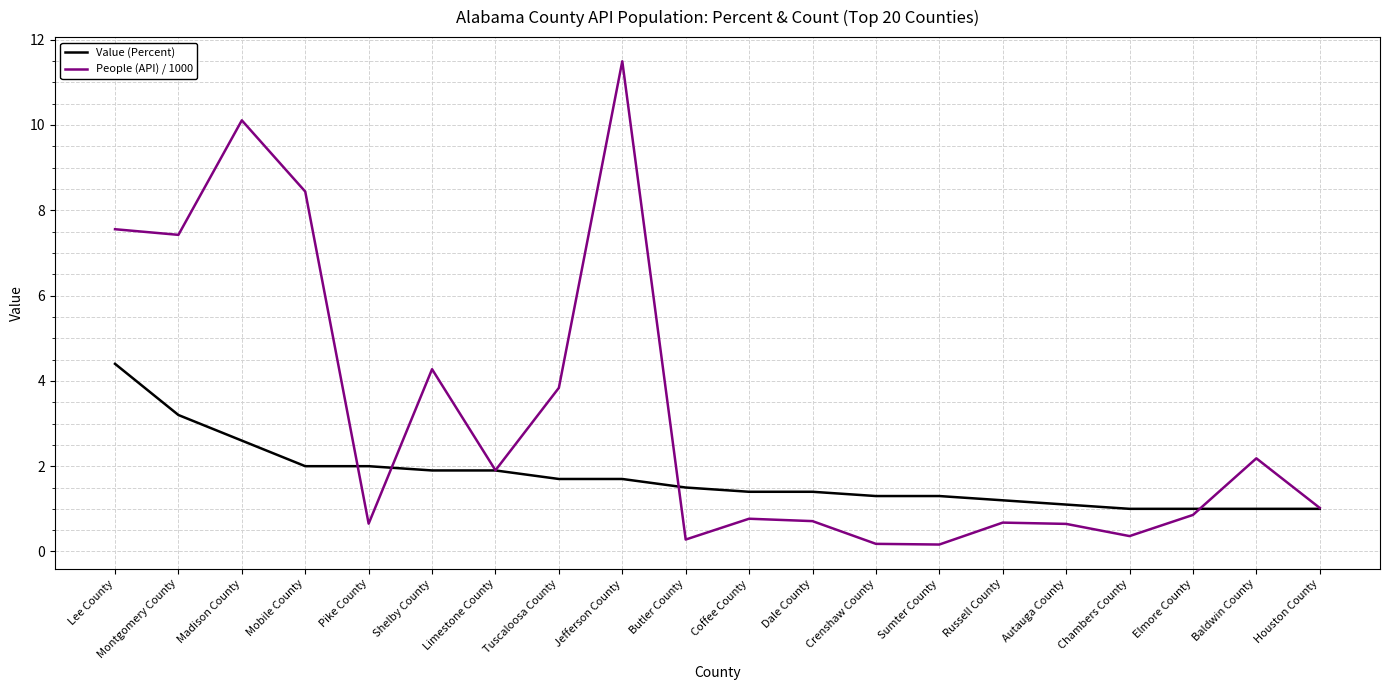

Which category has the highest value in the People (API) / 1000 series?

Jefferson County